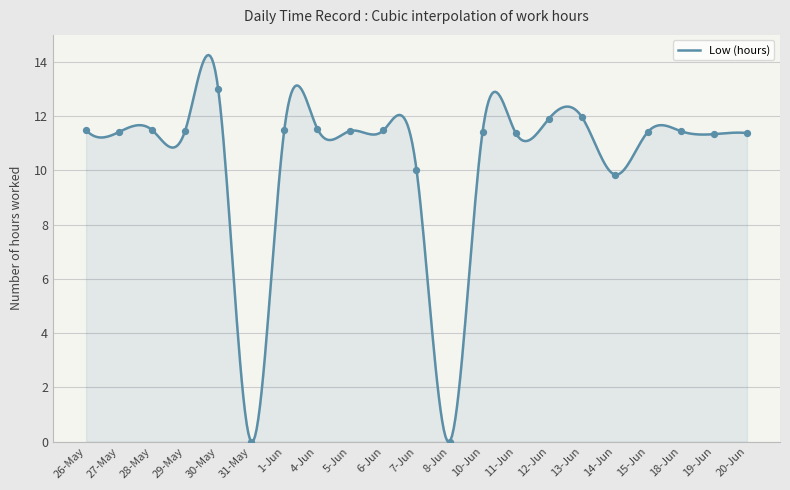

Between 18-Jun and 7-Jun, which is larger?

18-Jun